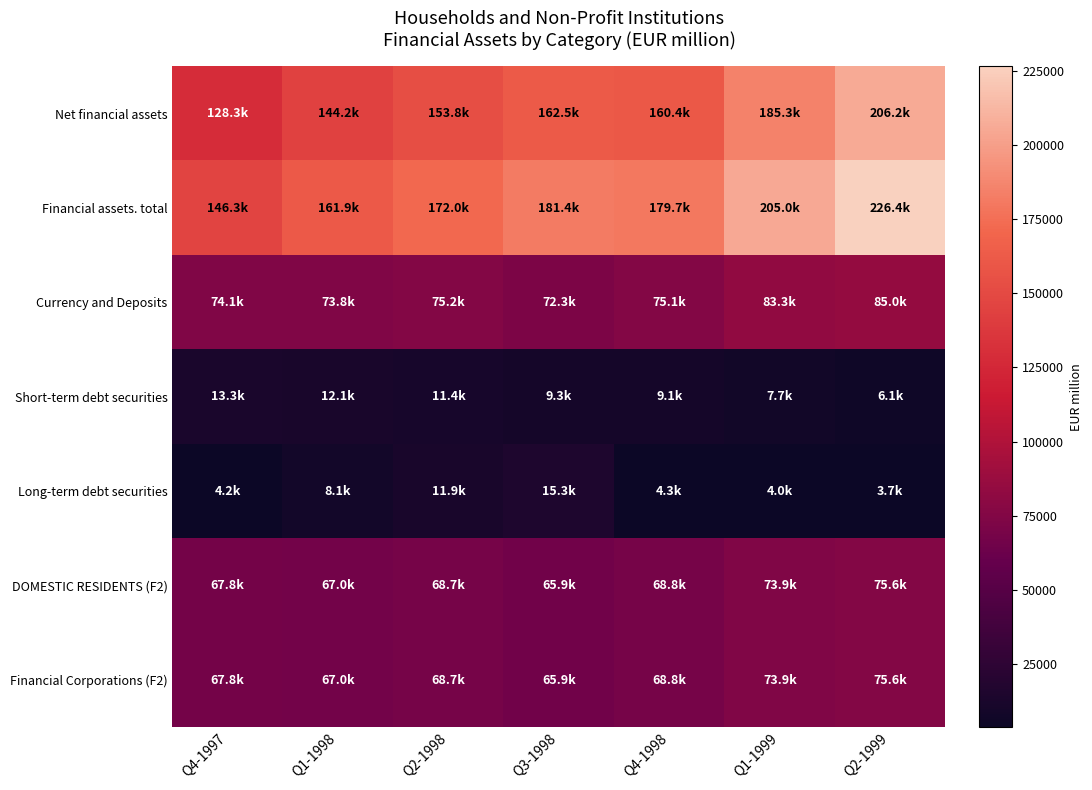

At Q2-1999, list the series in order from smallest to largest.

Long-term debt securities, Short-term debt securities, DOMESTIC RESIDENTS (F2), Financial Corporations (F2), Currency and Deposits, Net financial assets, Financial assets. total